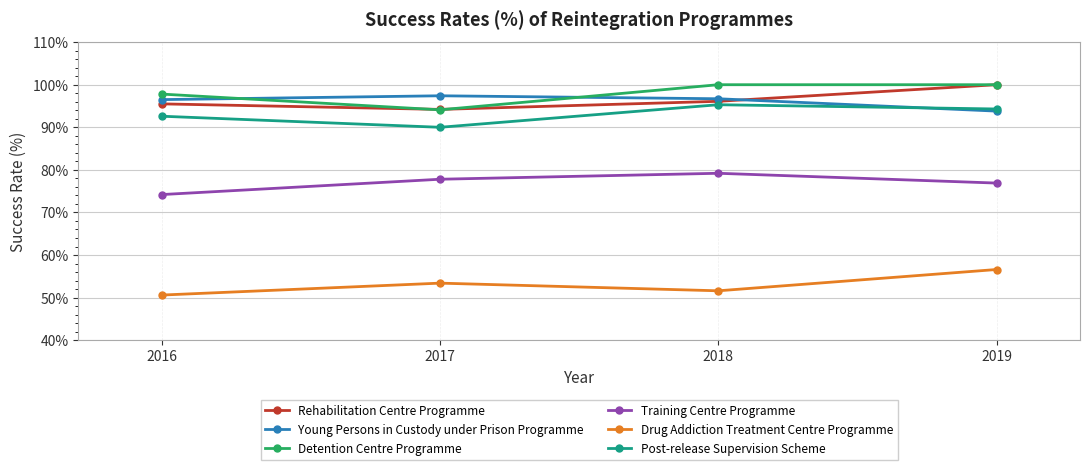

What is the lowest value of the Rehabilitation Centre Programme series?

94.2